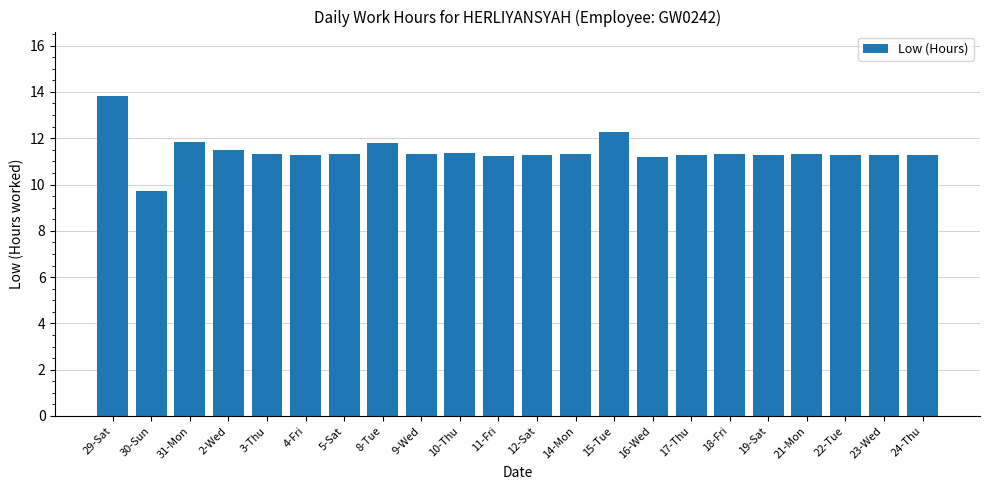

What is the value of the 7th bar from the left?

11.3